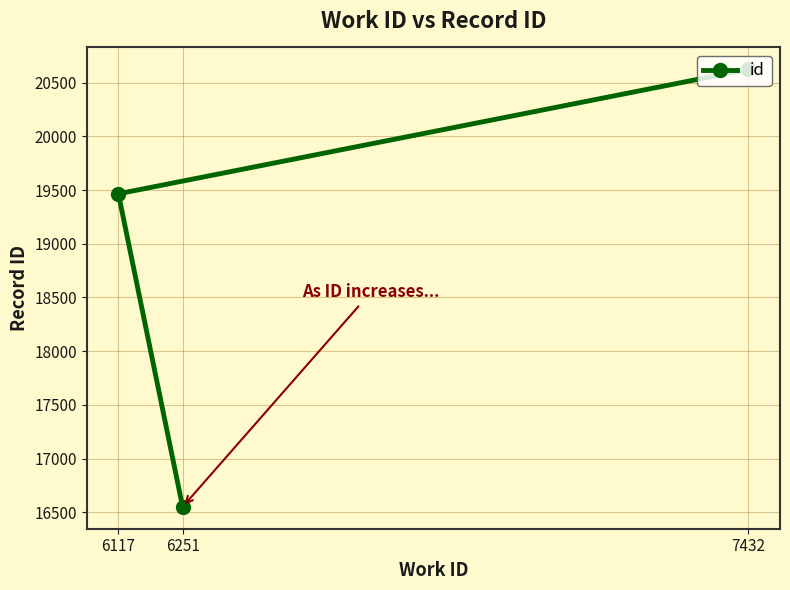

Rank the categories by value from highest to lowest.

7432, 6117, 6251